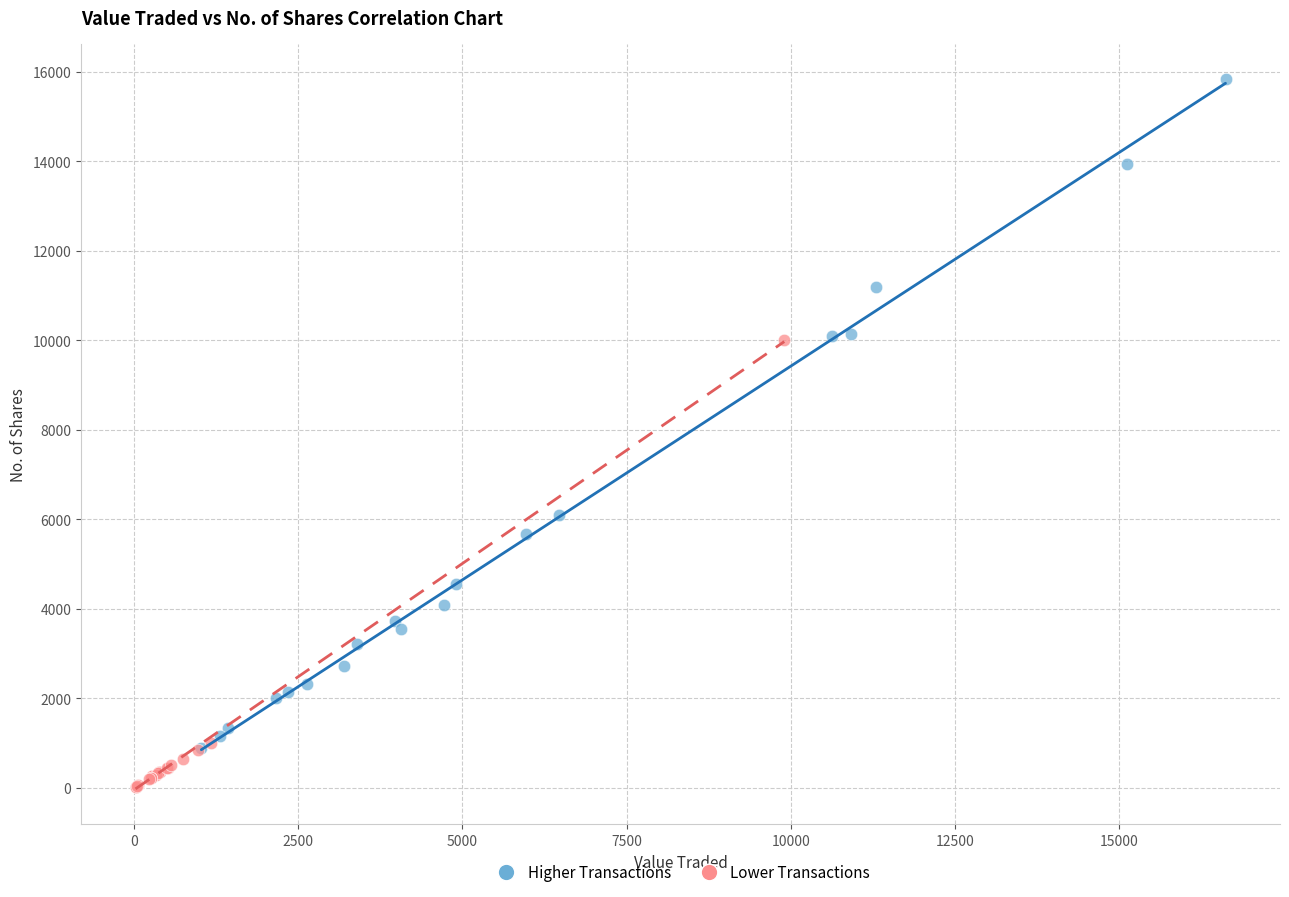

Which series has the largest Y range (max minus min)?

Higher Transactions